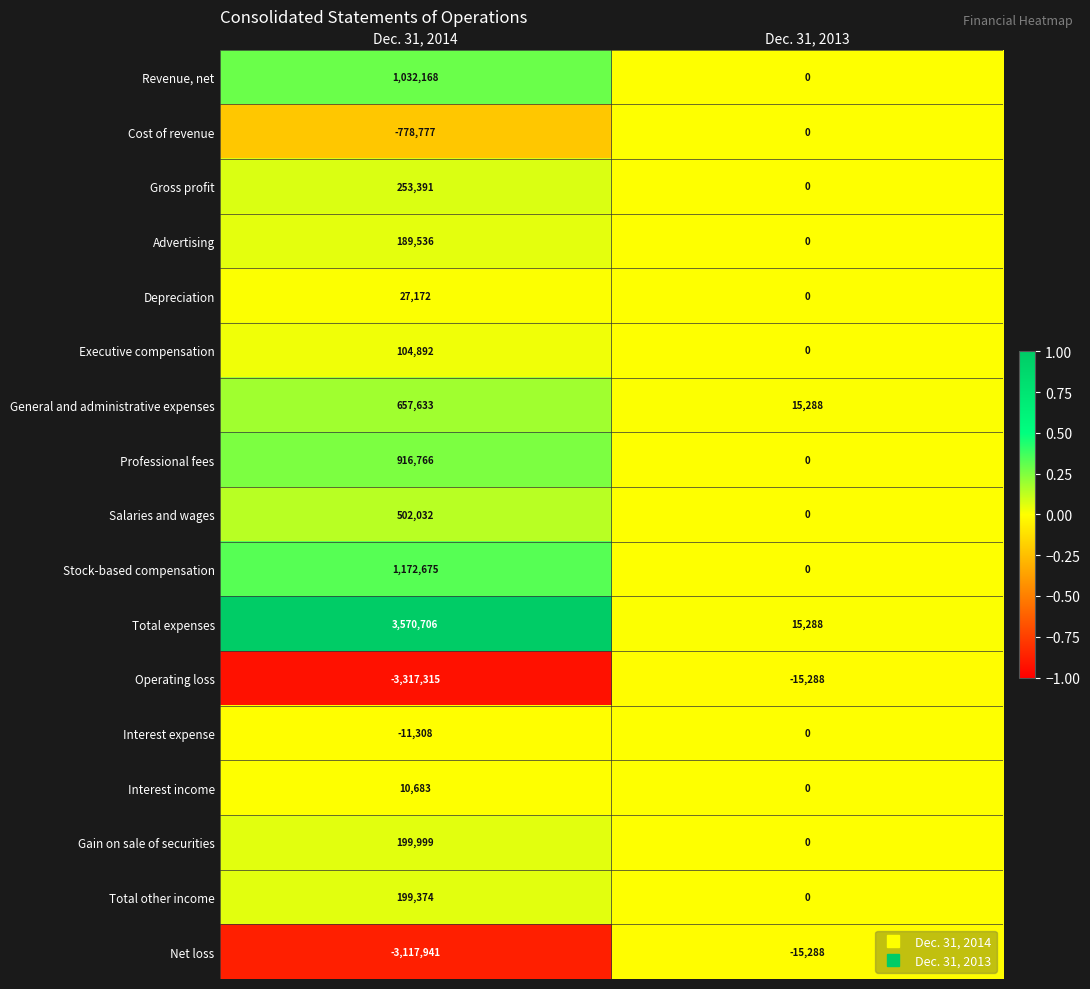

At how many categories does at least one series exceed 0?

2